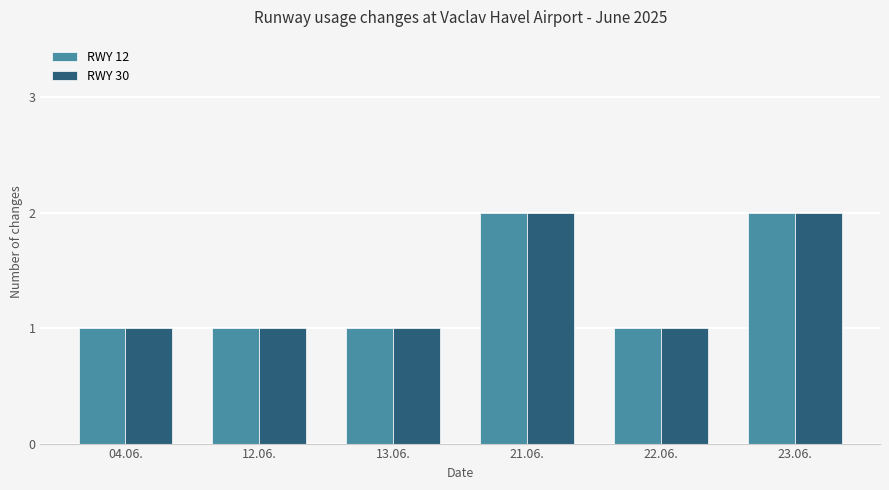

Is the value of RWY 30 at 21.06. greater than the value of RWY 12 at 12.06.?

Yes